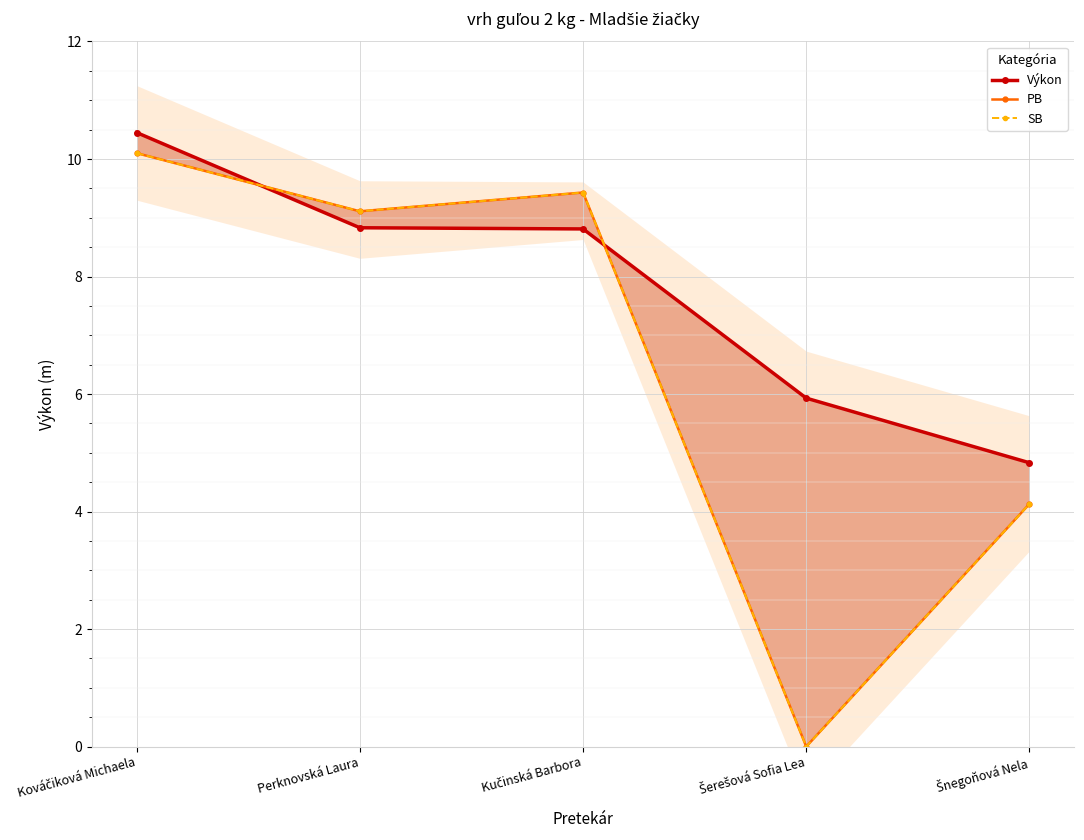

What is the highest value of the Výkon series?

10.4